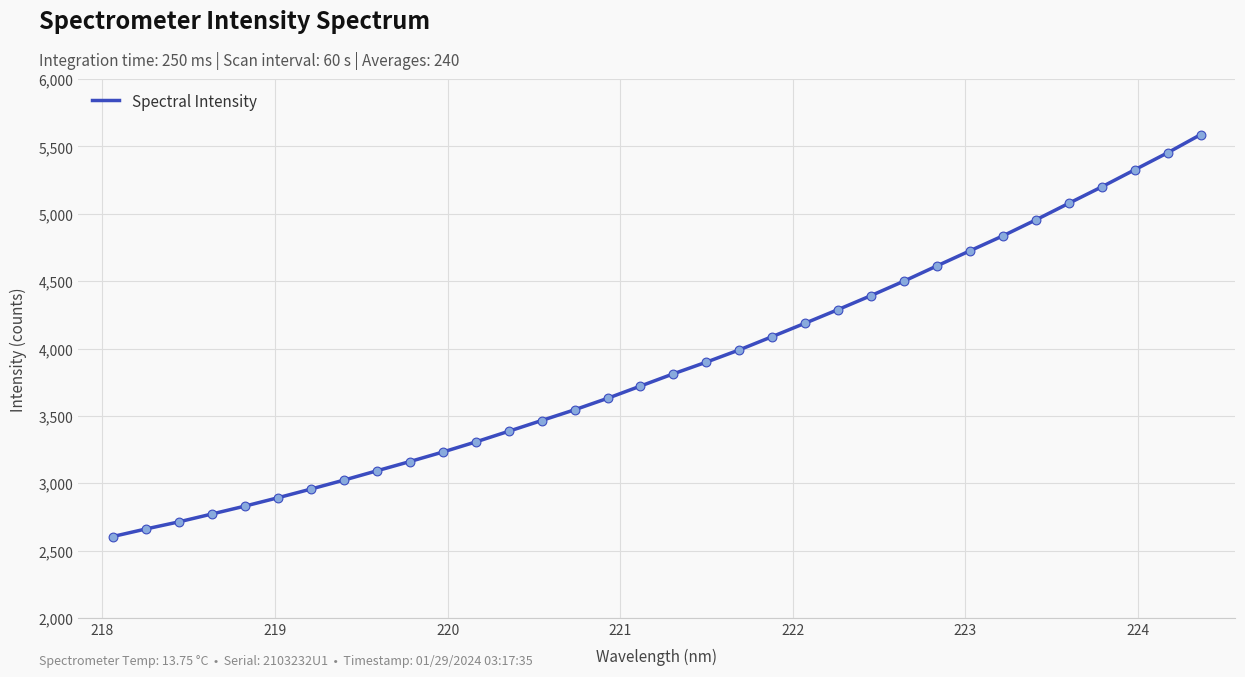

What is the greatest value displayed?

5587.0